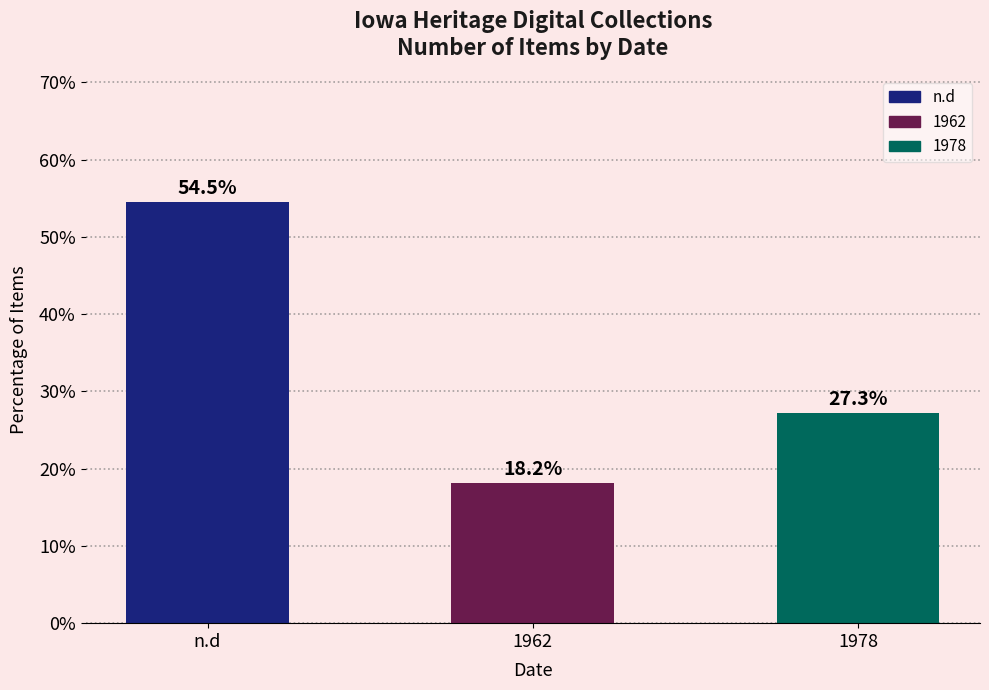

Where is the data nearest to the value 36?

1978